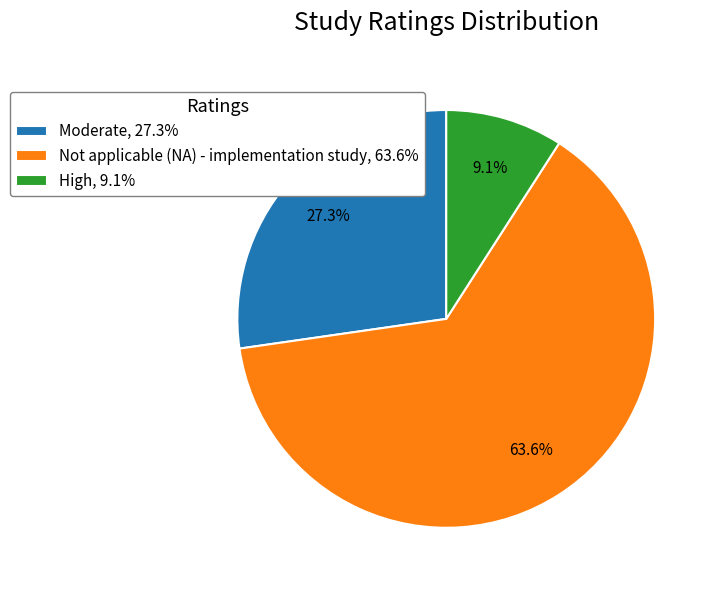

Does any single category account for the majority?

Yes